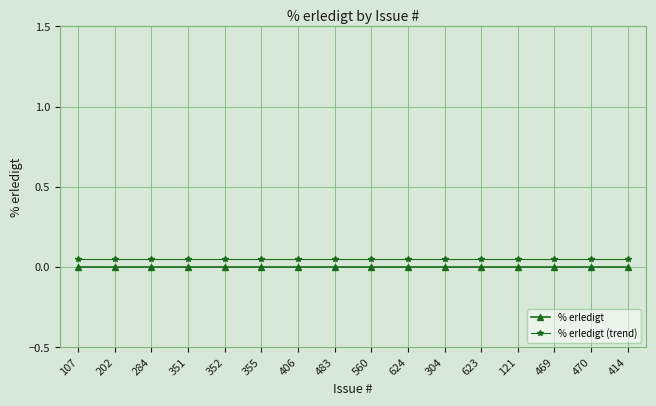

Rank the series by their average value, from lowest to highest.

% erledigt, % erledigt (trend)